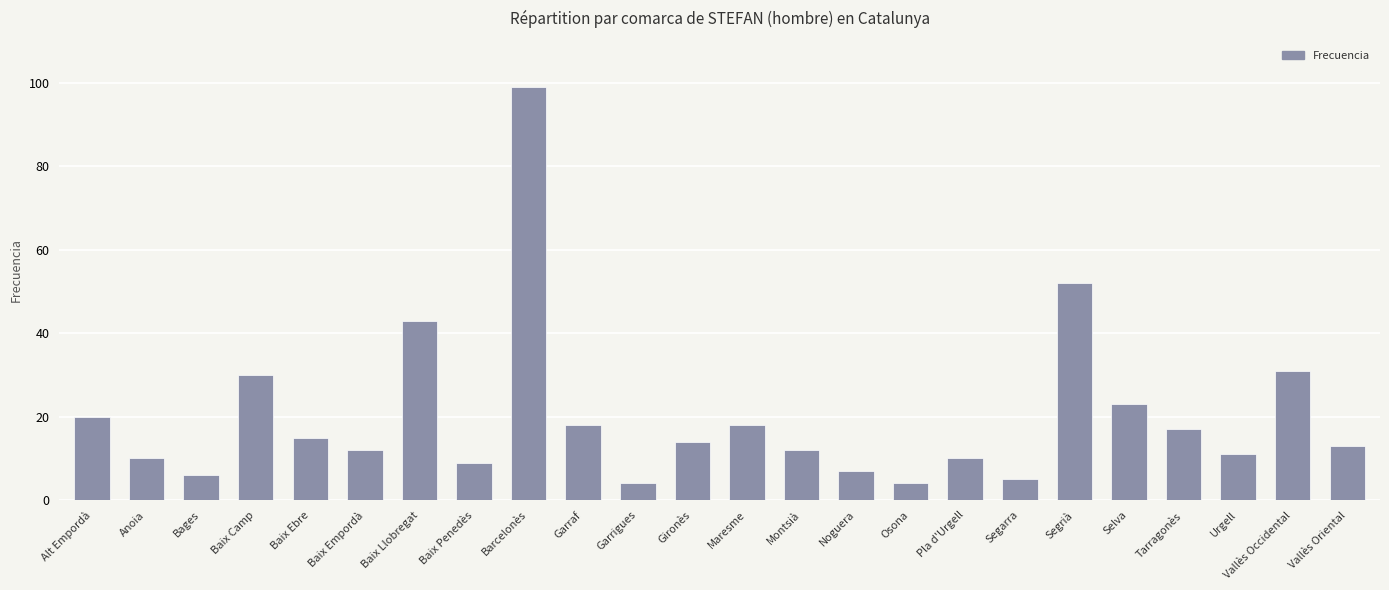

Reading left to right, what are all the values shown in this chart?

20	10	6	30	15	12	43	9	99	18	4	14	18	12	7	4	10	5	52	23	17	11	31	13